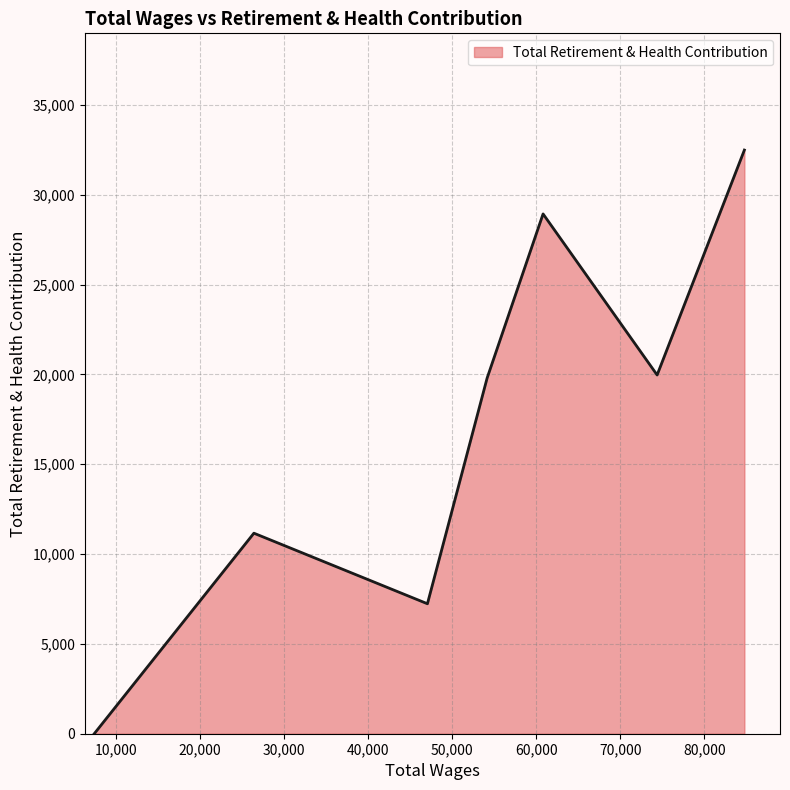

What is the average value?

17082